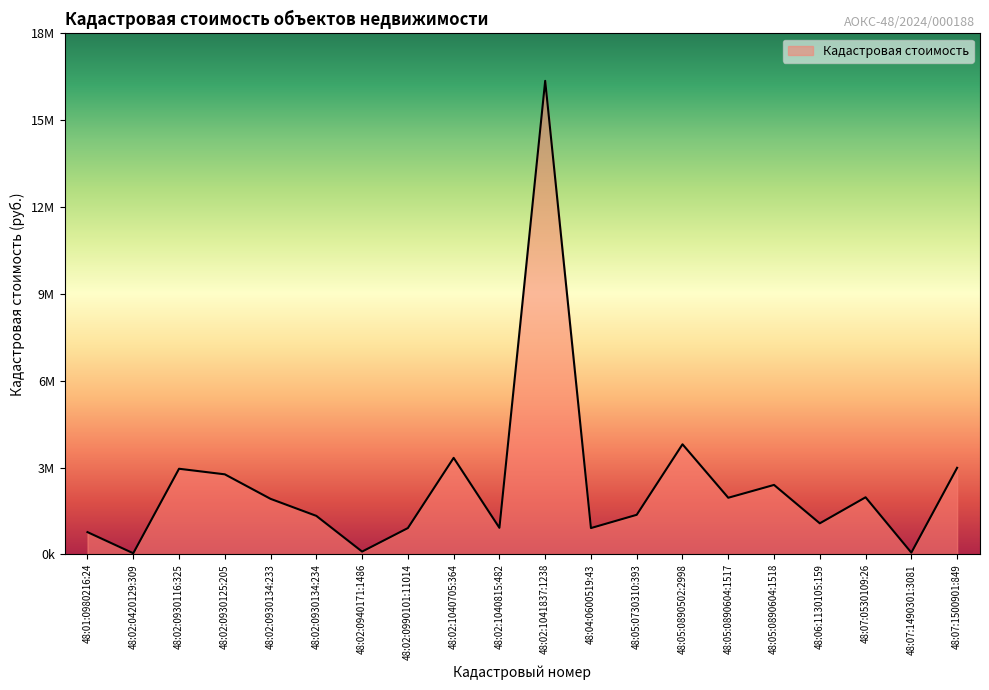

Does the chart have visible grid lines?

No